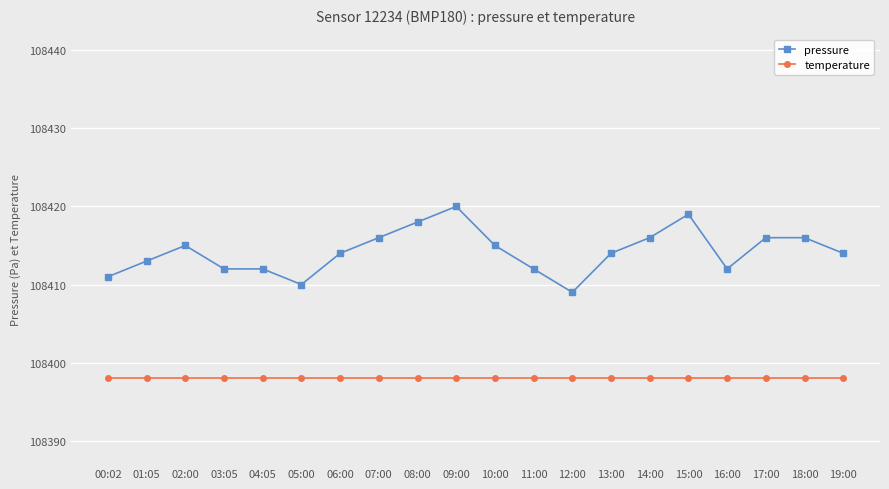

Reading left to right, extract all data points from this chart.

pressure: 108411.0	108413.0	108415.0	108412.0	108412.0	108410.0	108414.0	108416.0	108418.0	108420.0	108415.0	108412.0	108409.0	108414.0	108416.0	108419.0	108412.0	108416.0	108416.0	108414.0
temperature: 222.9	222.9	222.9	222.9	222.9	222.9	222.9	222.9	222.9	222.9	222.9	222.9	222.9	222.9	222.9	222.9	222.9	222.9	222.9	222.9